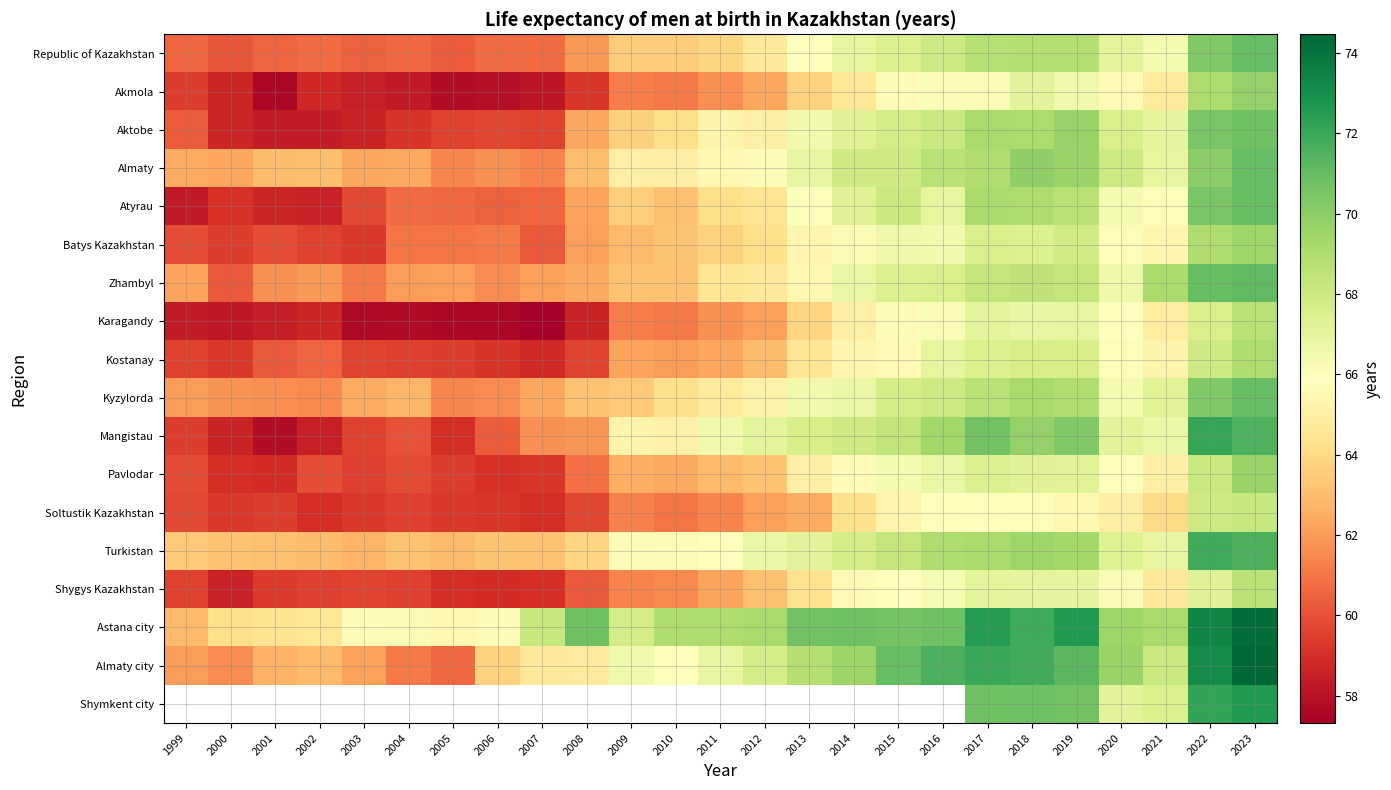

How many values in the Shygys Kazakhstan series are below 62?

12